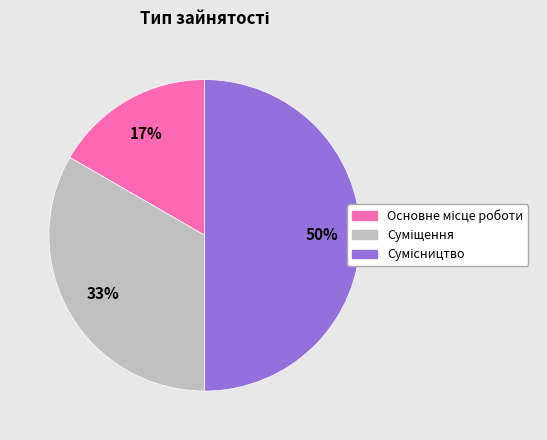

To the nearest percent, what is the difference between the largest and smallest slice percentages?

33%